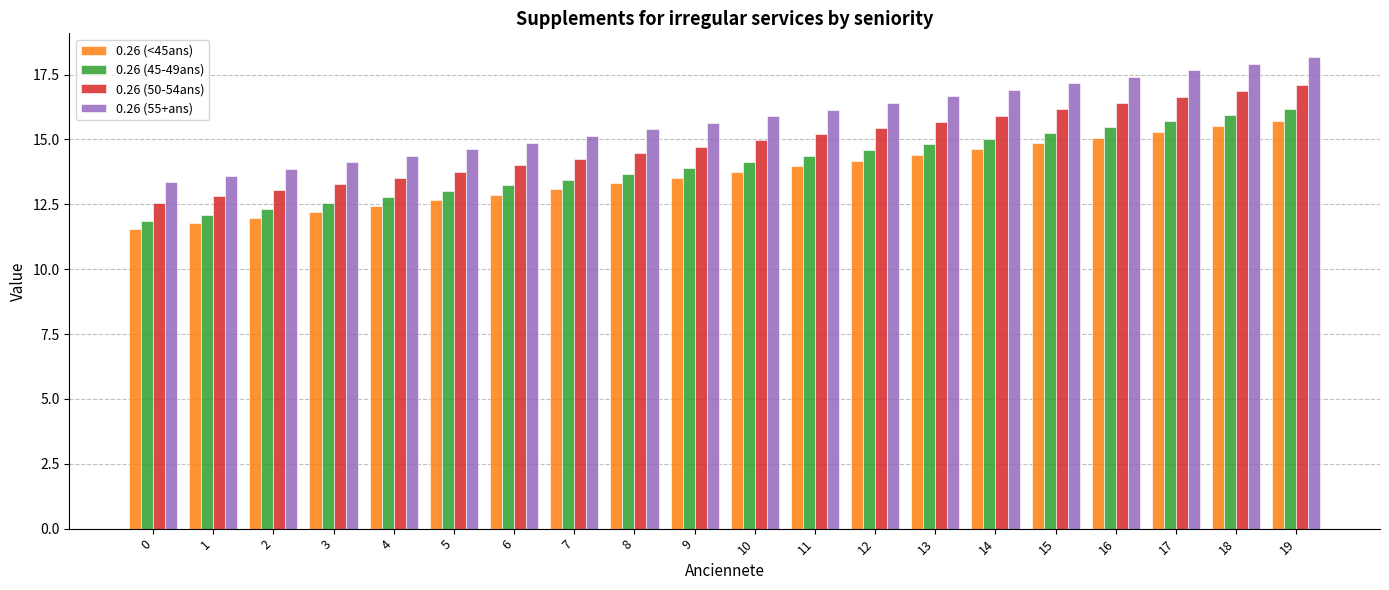

What is the value of the 0.26 (55+ans) bar at the 20th from the left?

18.2